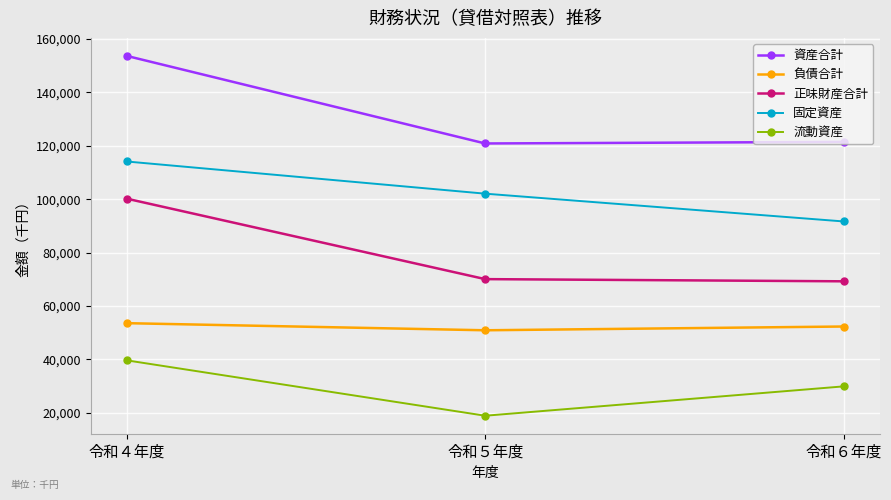

What is the difference between the maximum and minimum values in the 正味財産合計 series?

30991